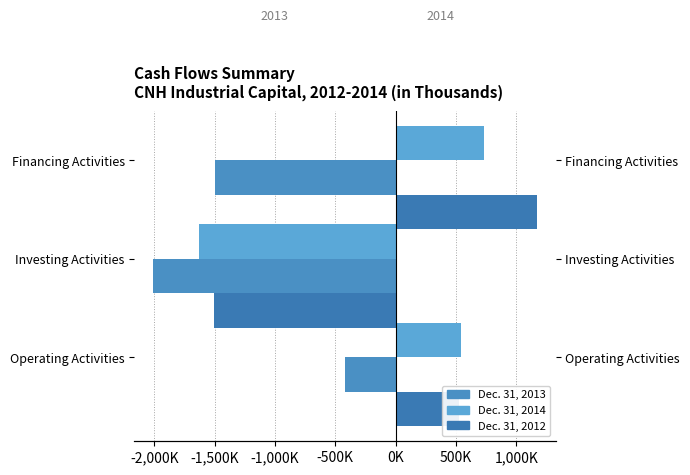

How many bars are there in each group?

3